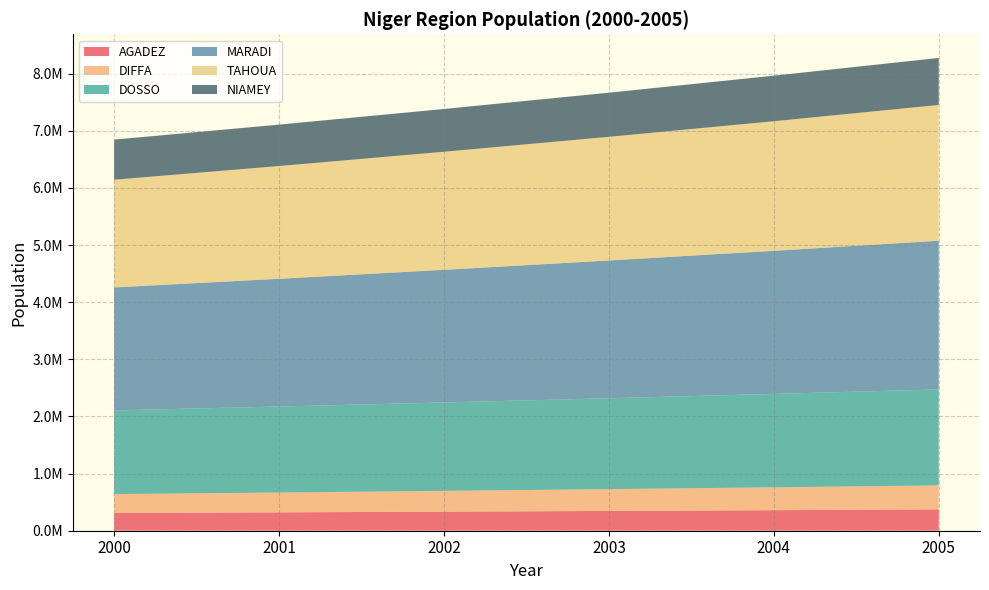

Reading right to left, extract all data points from this chart.

AGADEZ: 373265.4	359535.3	346370.8	333746.7	321639.0	310024.7
DIFFA: 419741.4	399939.8	381188.3	363425.8	346595.0	330642.1
DOSSO: 1680510.3	1634991.6	1590734.7	1547703.8	1505864.0	1465181.6
MARADI: 2602017.7	2504910.3	2411569.5	2321839.1	2235570.0	2152620.1
TAHOUA: 2376423.0	2267520.2	2164183.6	2066081.9	1972907.0	1884372.3
NIAMEY: 822848.1	797221.0	772392.1	748336.5	725030.0	702449.4